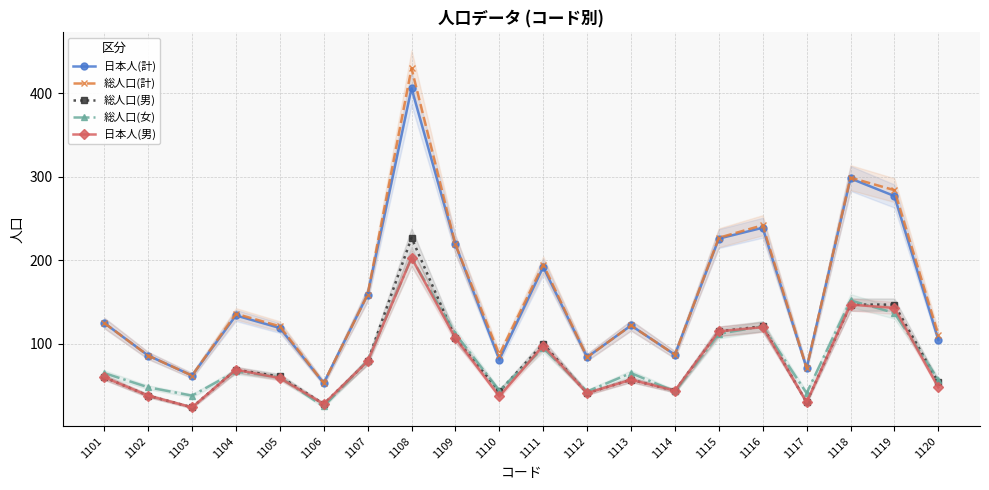

Reading left to right, extract all data points from this chart.

日本人(計): 125	86	62	134	119	53	159	406	219	81	192	84	122	87	226	239	71	298	277	105
総人口(計): 125	86	62	136	121	53	159	430	219	87	195	84	122	87	227	242	71	299	284	111
総人口(男): 60	38	24	69	61	28	79	227	107	43	100	41	57	44	115	121	30	147	147	54
総人口(女): 65	48	38	67	60	25	80	203	112	44	95	43	65	43	112	121	41	152	137	57
日本人(男): 60	38	24	69	59	28	79	203	107	37	98	41	57	44	115	120	30	147	143	48